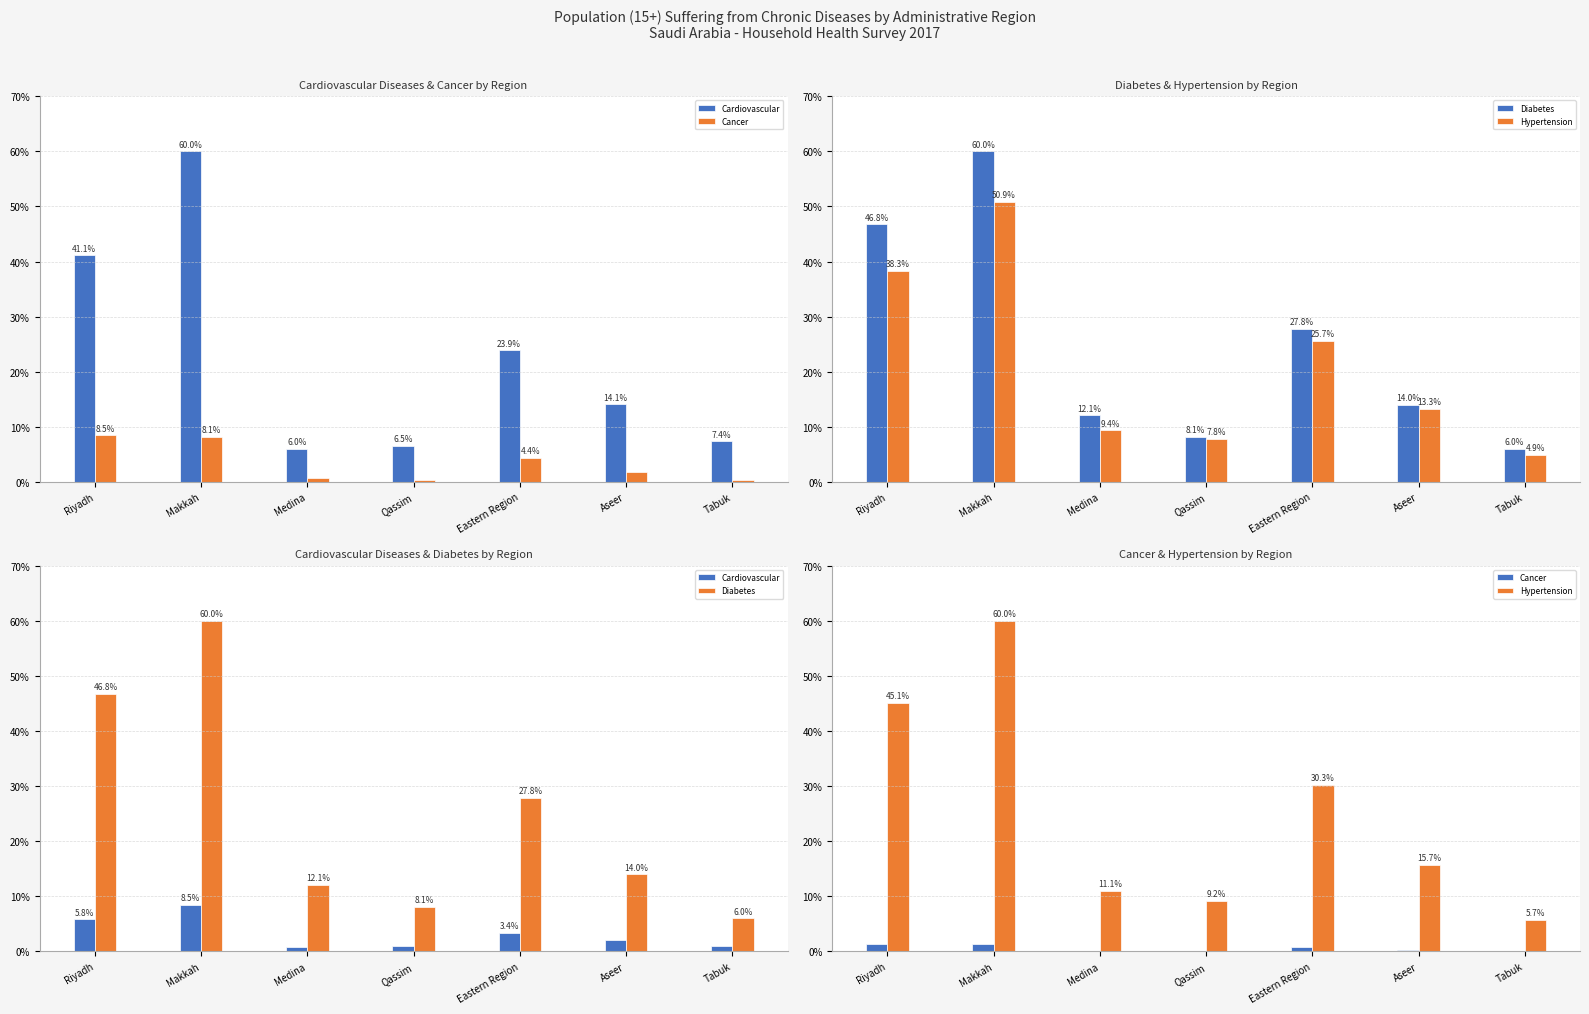

What is the label of the 7th bar from the right?

Riyadh